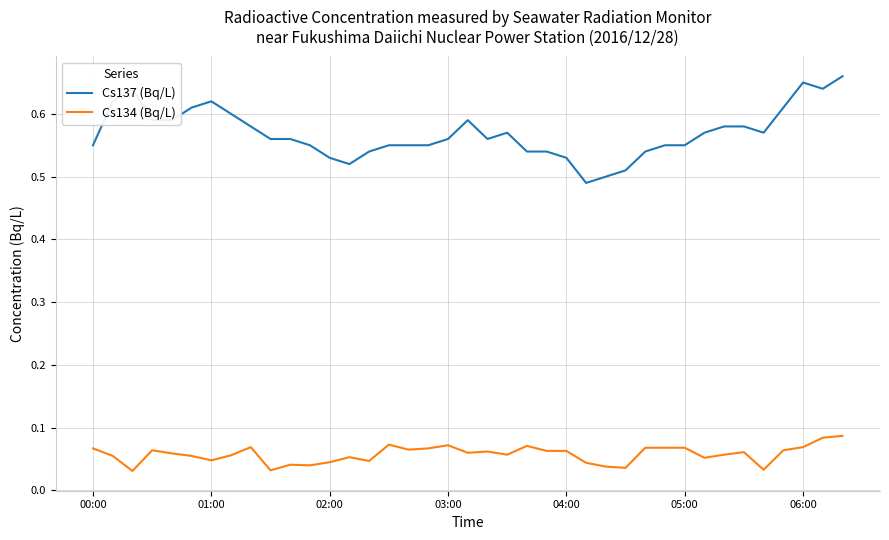

True or false: Cs137 (Bq/L) and Cs134 (Bq/L) intersect in this chart.

False